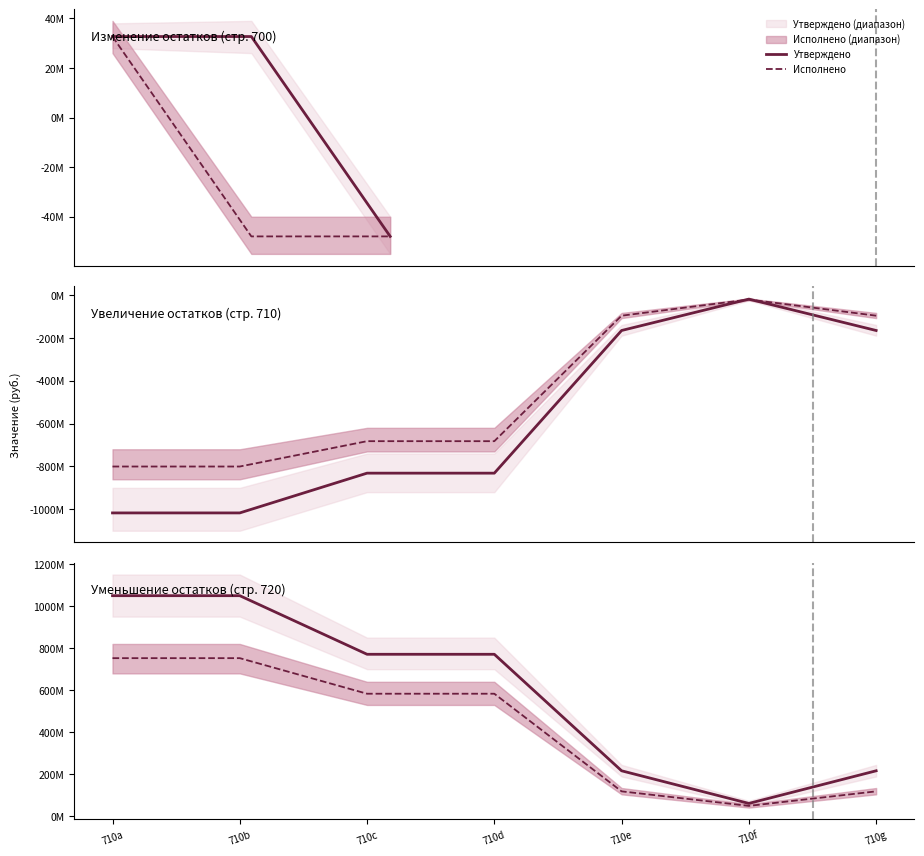

True or false: Утверждено and Исполнено cross at least once.

False